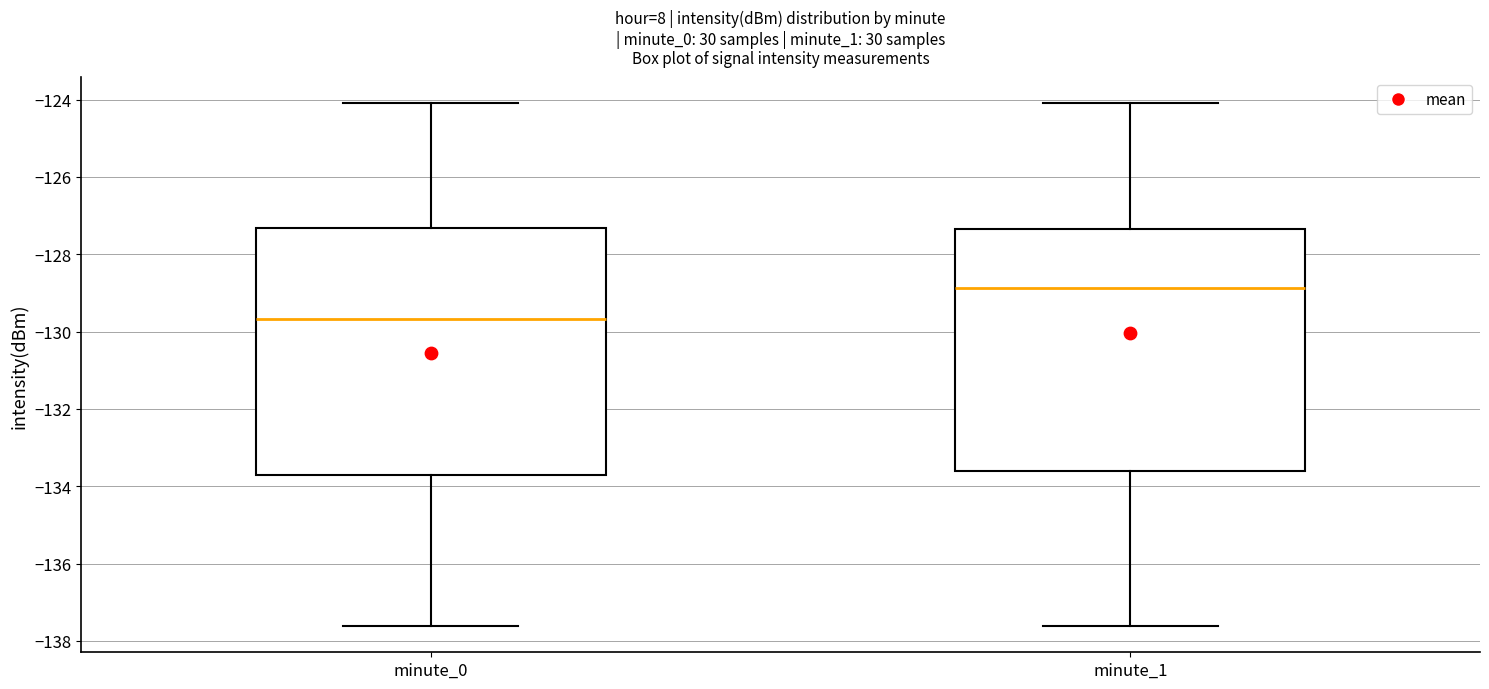

Where does the median line of the box for minute_0 sit on the y-axis? The values are not printed on the chart, so give them approximately, as read against the axis.

-129.6